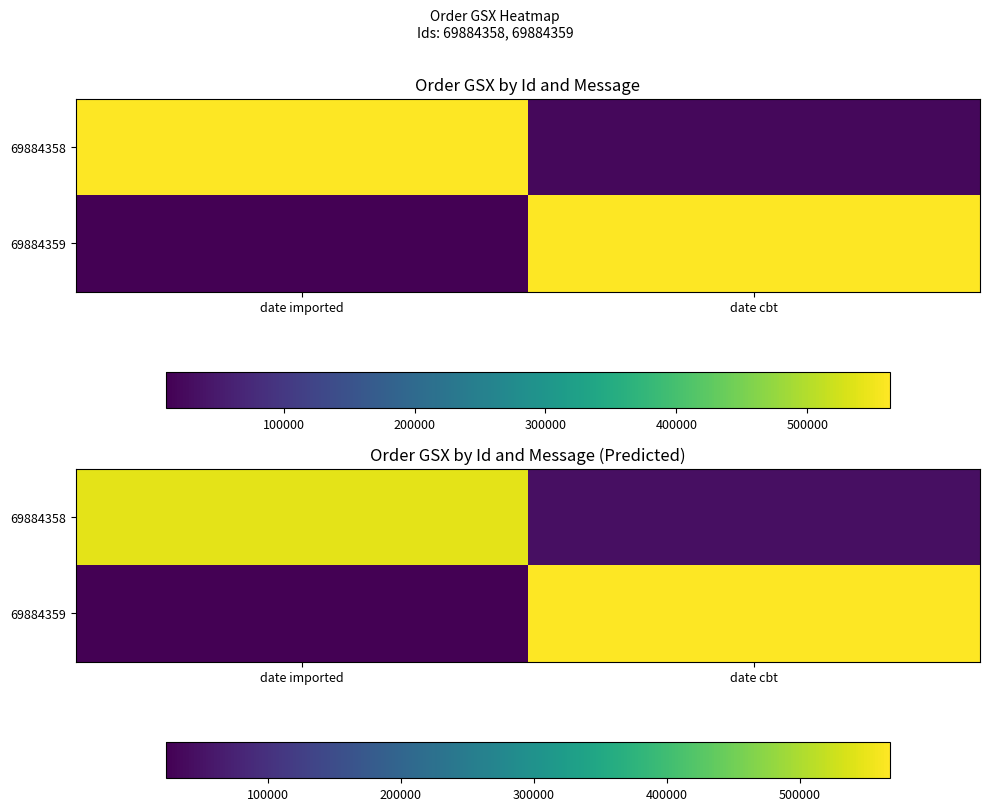

What is the total value across all series at date cbt?

612764.3